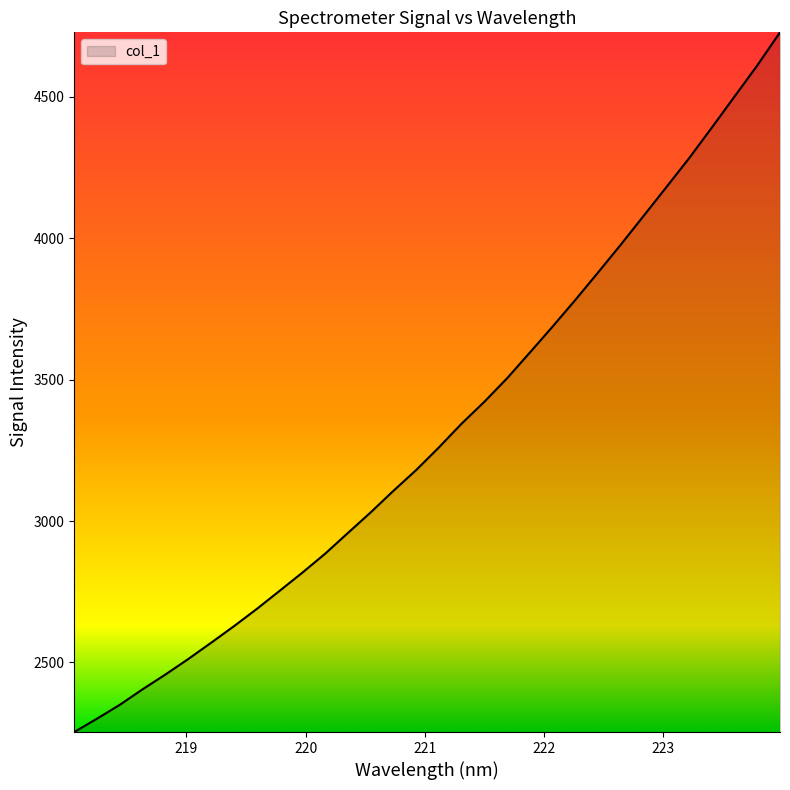

What is the maximum value shown in the chart?

4728.7